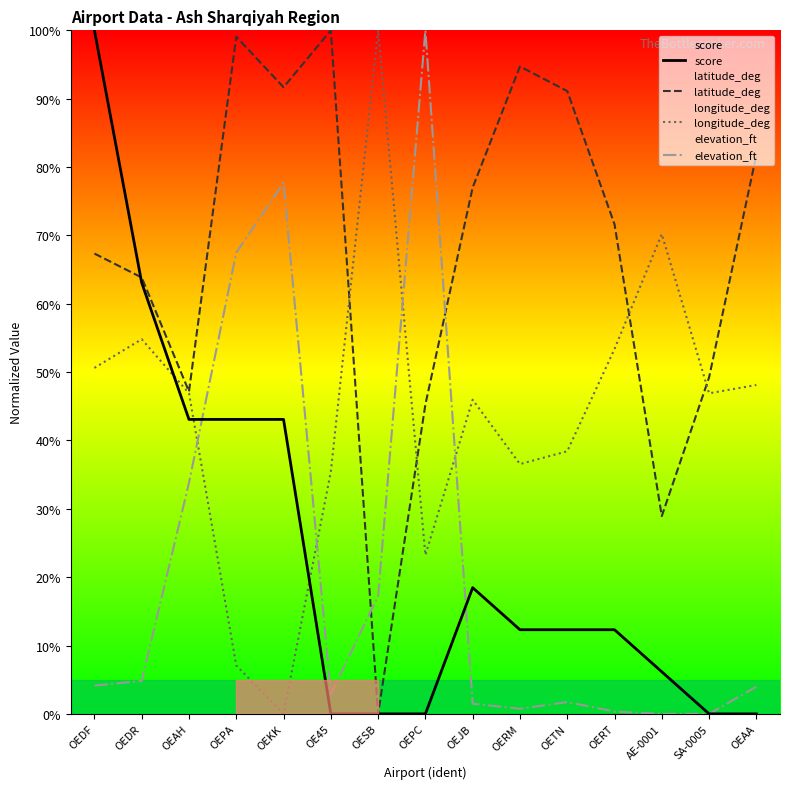

Rank the series by their maximum value, from lowest to highest.

score, latitude_deg, longitude_deg, elevation_ft